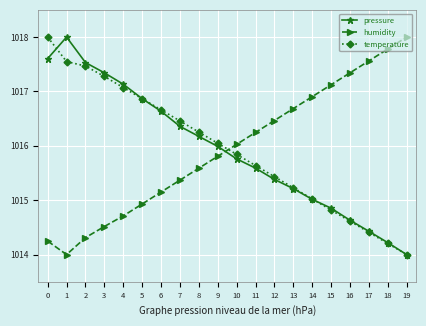

At how many categories does at least one series exceed 1014?

20